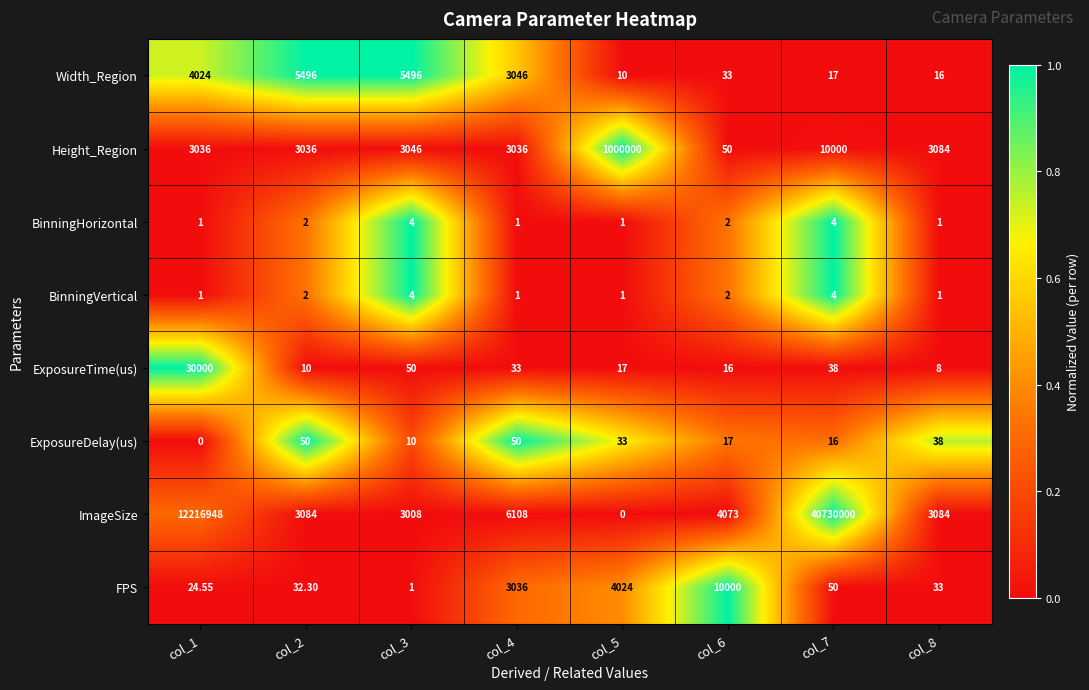

Between col_1 and col_4, which series saw the biggest shift?

ImageSize